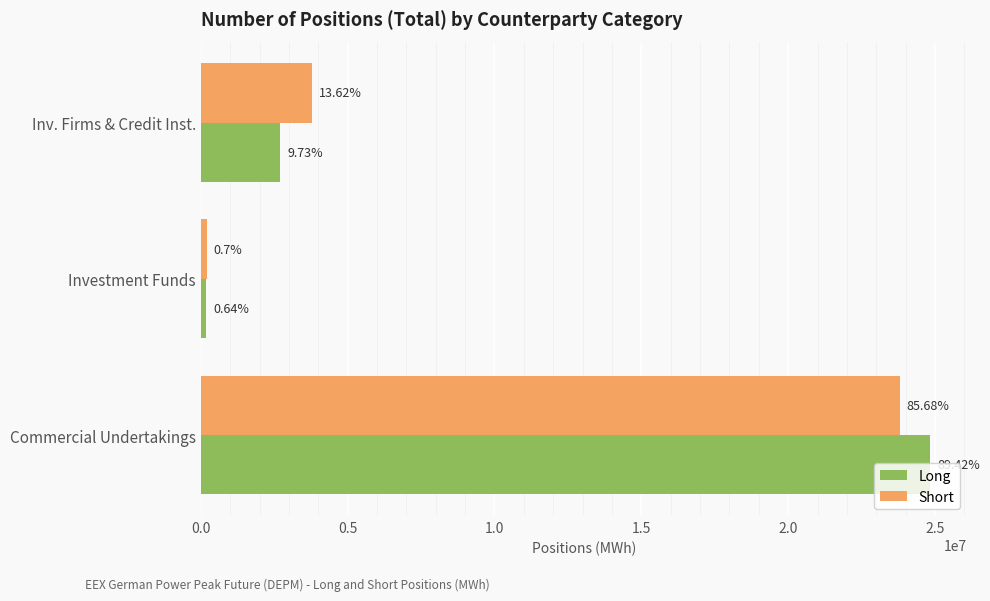

Reading right to left, what are all the values shown in this chart?

Long: 24841440	178092	2704248
Short: 23802492	194004	3783948